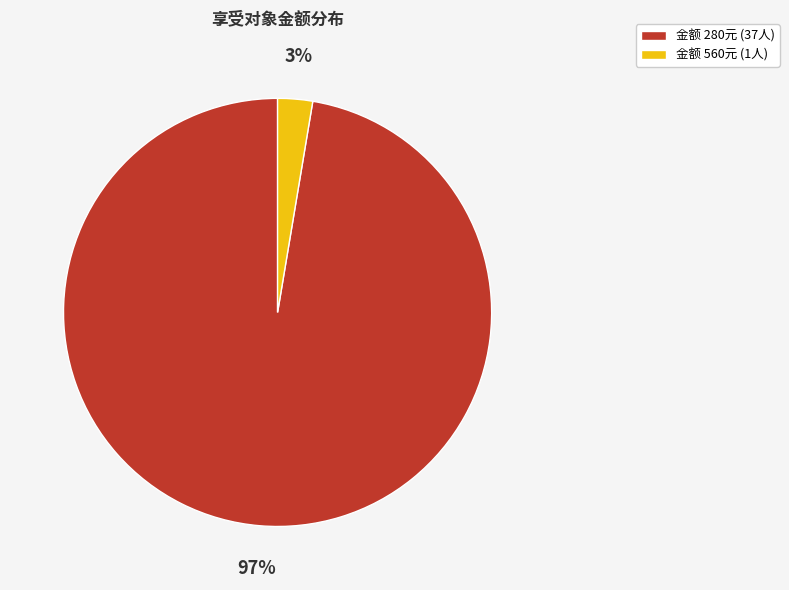

How many slices are in this pie chart?

2